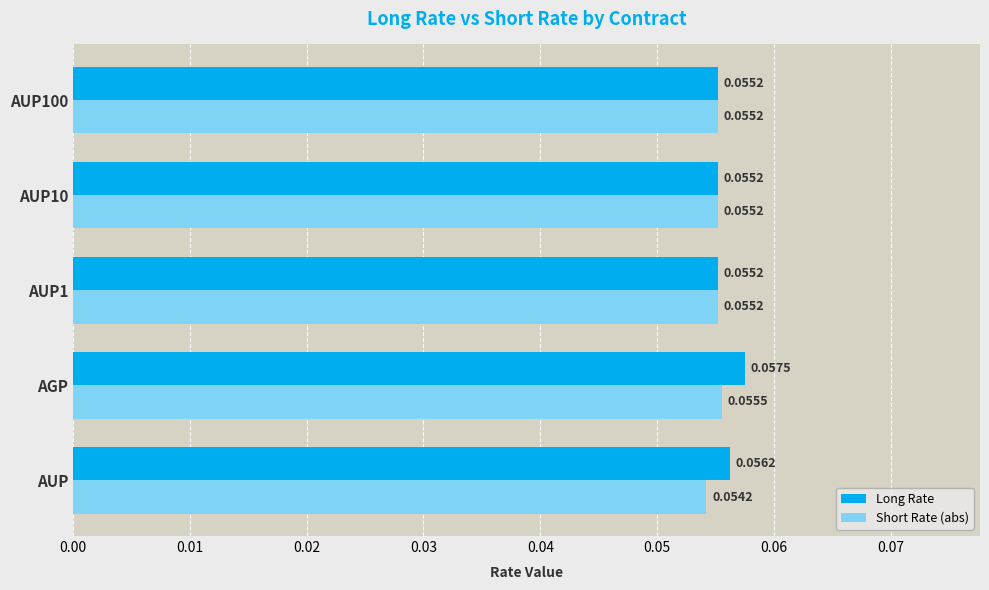

At AGP, list the series in order from smallest to largest.

Short Rate (abs), Long Rate